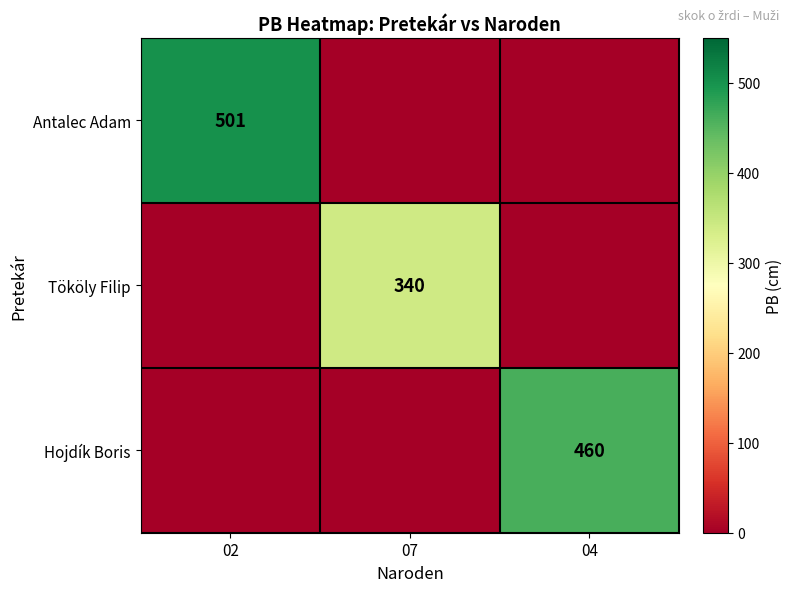

Is it true that Antalec Adam equals 501 at 02?

True